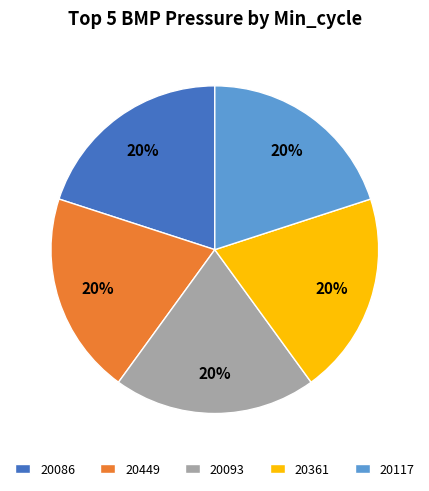

Count the number of slices in the pie.

5